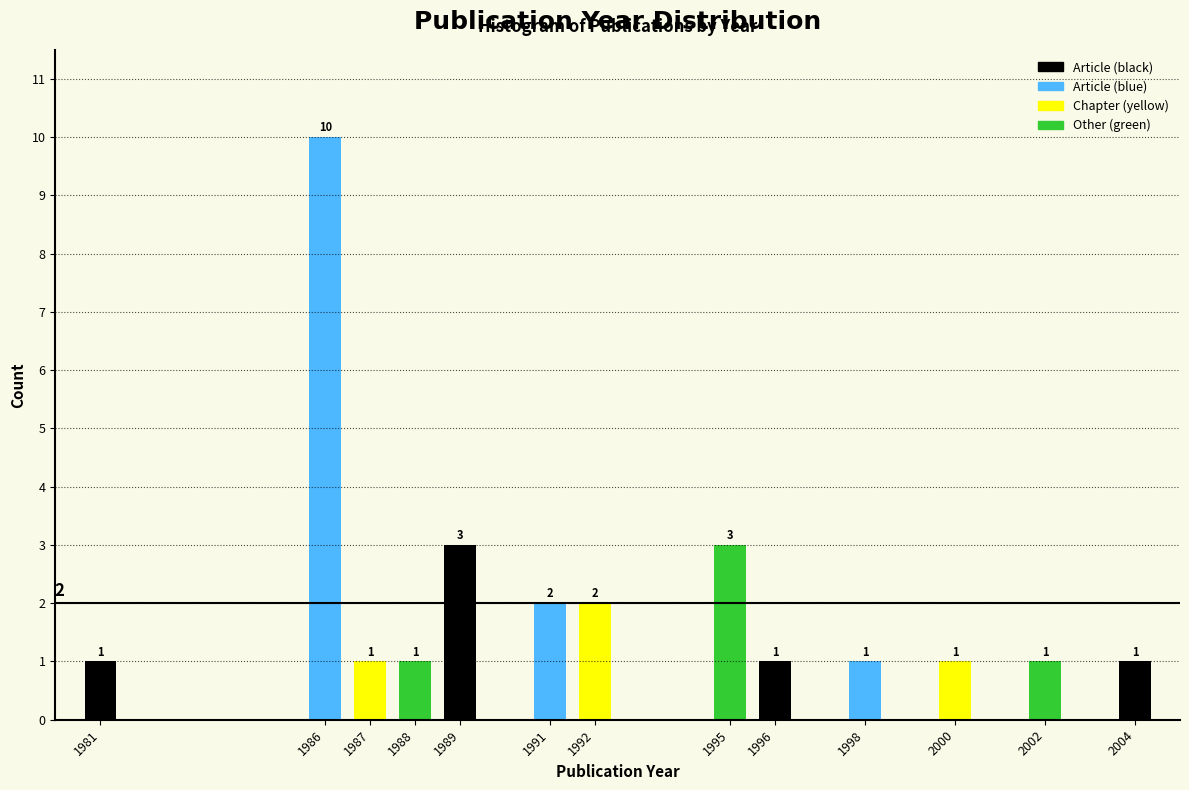

Reading left to right, transcribe all the data shown in this chart.

1	10	1	1	3	2	2	3	1	1	1	1	1